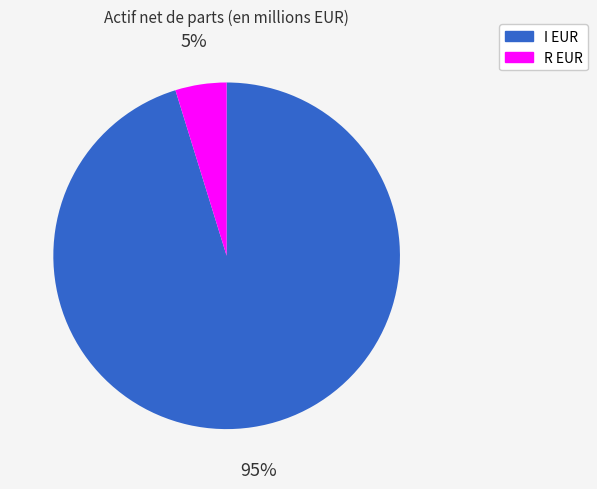

To the nearest percent, what is the difference between the largest and smallest slice percentages?

90%